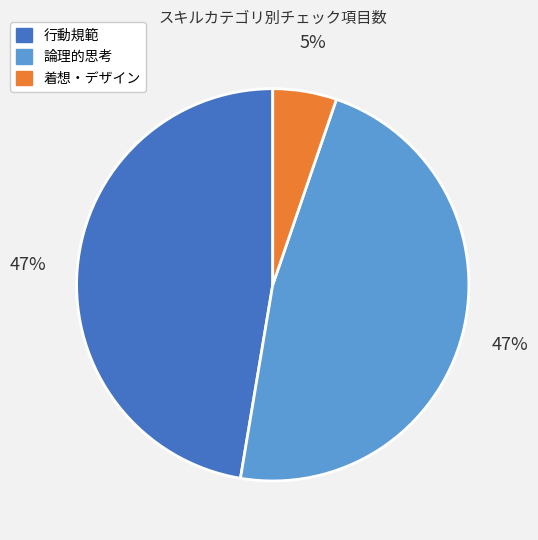

What is the ratio of the value at 論理的思考 to the value at 行動規範?

1.0